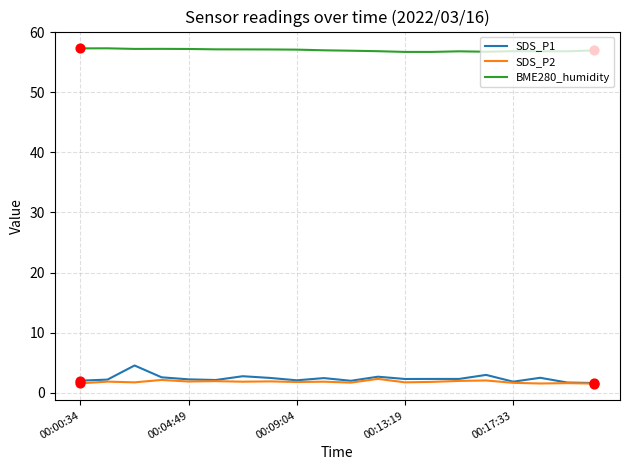

Which series has the largest total across all categories?

BME280_humidity